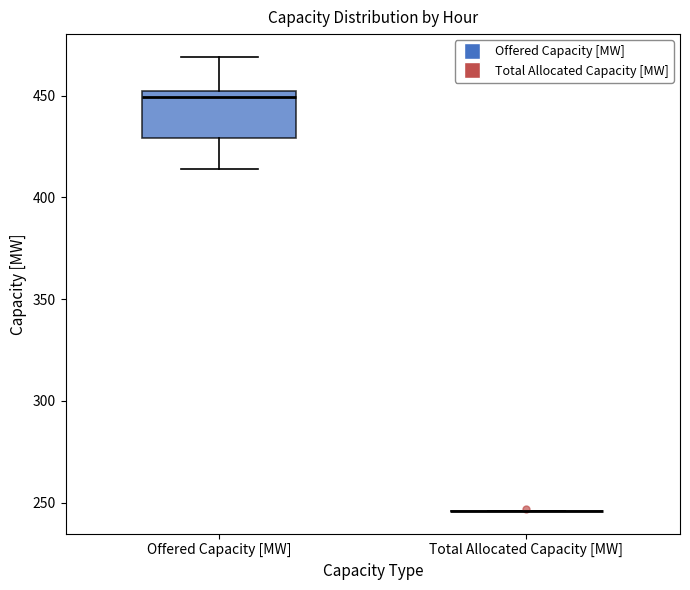

Reading left to right, read every box against the y-axis: the position of its median line, the range the box covers, and the ends of its whiskers. The values are not printed on the chart, so give them approximately, as read against the axis.

Offered Capacity [MW]: median 450 (just below the box's upper edge), box 430 to 450, whiskers 415 to 470
Total Allocated Capacity [MW]: box collapsed to a line at 245, whiskers 245 to 245